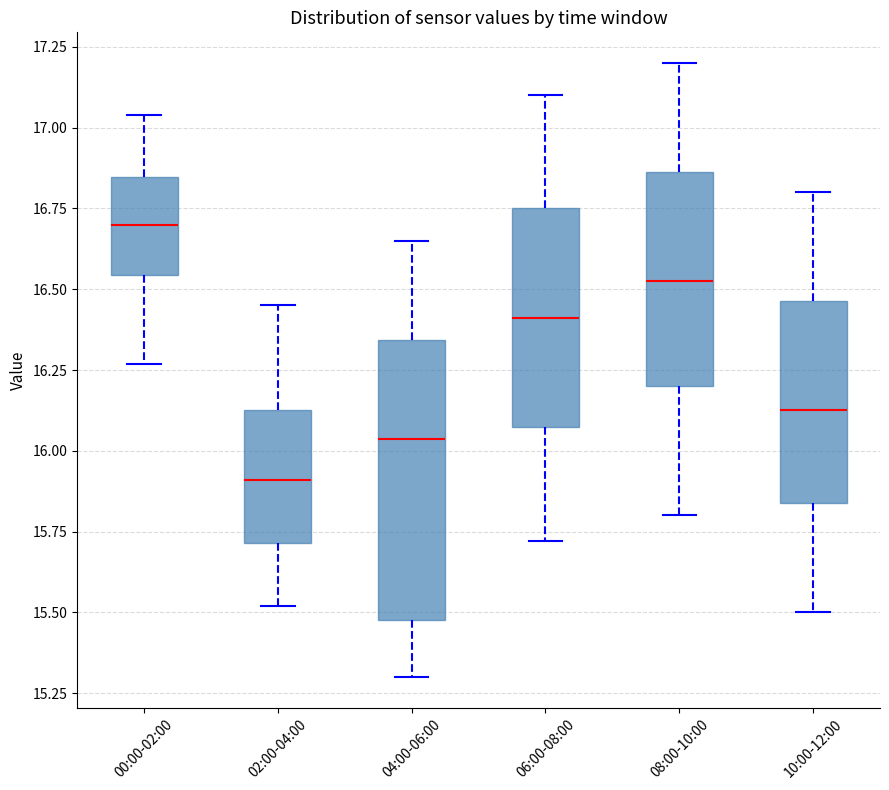

Which box's median line is the highest?

00:00-02:00